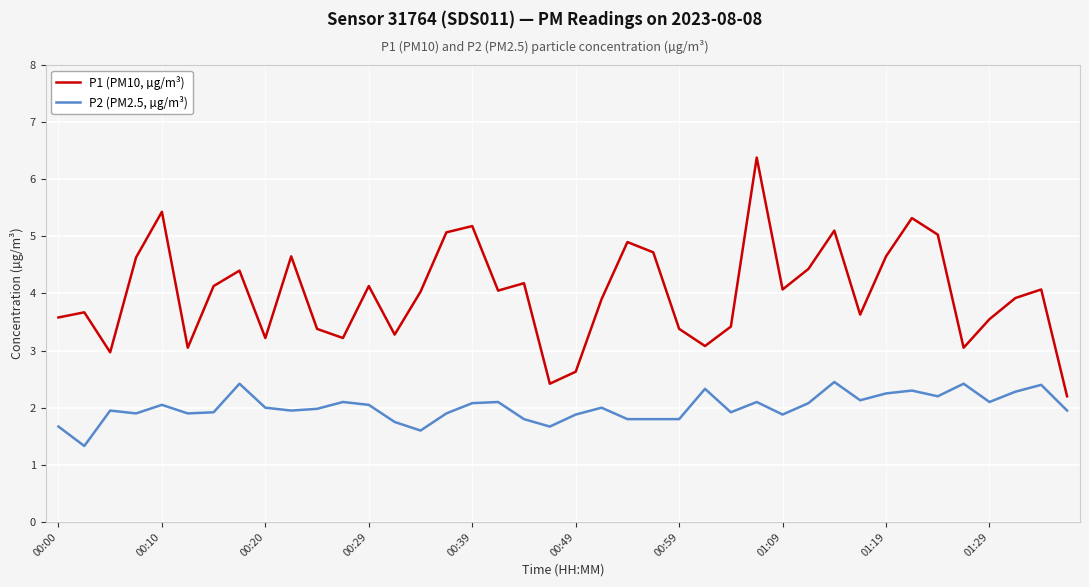

What is the difference between the maximum and minimum values in the P2 (PM2.5, µg/m³) series?

1.1